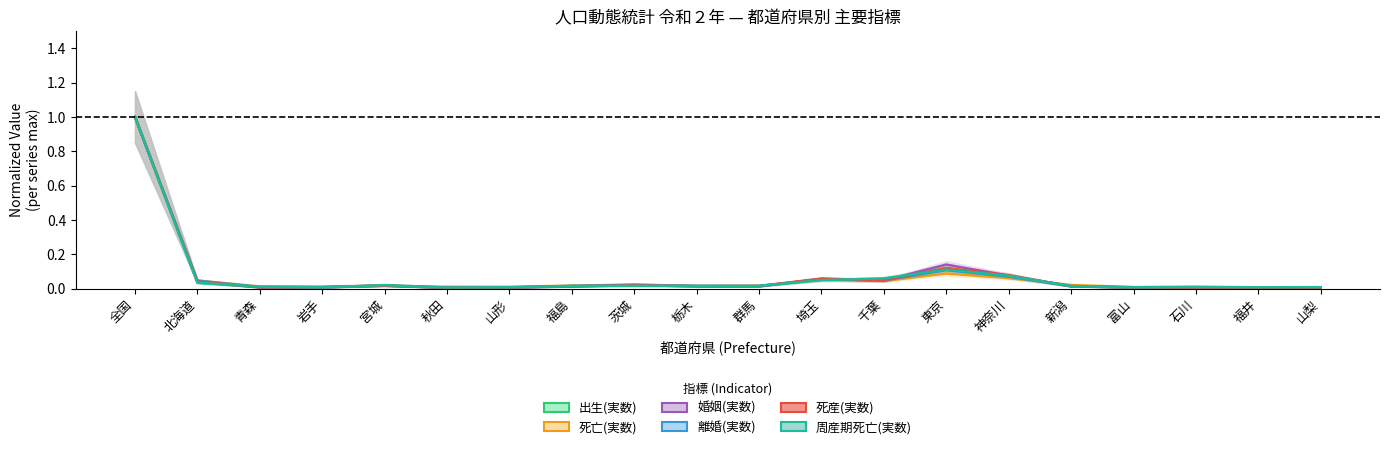

Reading left to right, what are all the values shown in this chart?

出生(実数): 全国=1.0	北海道=0.0	青森=0.0	岩手=0.0	宮城=0.0	秋田=0.0	山形=0.0	福島=0.0	茨城=0.0	栃木=0.0	群馬=0.0	埼玉=0.1	千葉=0.0	東京=0.1	神奈川=0.1	新潟=0.0	富山=0.0	石川=0.0	福井=0.0	山梨=0.0
死亡(実数): 全国=1.0	北海道=0.0	青森=0.0	岩手=0.0	宮城=0.0	秋田=0.0	山形=0.0	福島=0.0	茨城=0.0	栃木=0.0	群馬=0.0	埼玉=0.1	千葉=0.0	東京=0.1	神奈川=0.1	新潟=0.0	富山=0.0	石川=0.0	福井=0.0	山梨=0.0
婚姻(実数): 全国=1.0	北海道=0.0	青森=0.0	岩手=0.0	宮城=0.0	秋田=0.0	山形=0.0	福島=0.0	茨城=0.0	栃木=0.0	群馬=0.0	埼玉=0.1	千葉=0.0	東京=0.1	神奈川=0.1	新潟=0.0	富山=0.0	石川=0.0	福井=0.0	山梨=0.0
離婚(実数): 全国=1.0	北海道=0.0	青森=0.0	岩手=0.0	宮城=0.0	秋田=0.0	山形=0.0	福島=0.0	茨城=0.0	栃木=0.0	群馬=0.0	埼玉=0.1	千葉=0.0	東京=0.1	神奈川=0.1	新潟=0.0	富山=0.0	石川=0.0	福井=0.0	山梨=0.0
死産(実数): 全国=1.0	北海道=0.0	青森=0.0	岩手=0.0	宮城=0.0	秋田=0.0	山形=0.0	福島=0.0	茨城=0.0	栃木=0.0	群馬=0.0	埼玉=0.1	千葉=0.0	東京=0.1	神奈川=0.1	新潟=0.0	富山=0.0	石川=0.0	福井=0.0	山梨=0.0
周産期死亡(実数): 全国=1.0	北海道=0.0	青森=0.0	岩手=0.0	宮城=0.0	秋田=0.0	山形=0.0	福島=0.0	茨城=0.0	栃木=0.0	群馬=0.0	埼玉=0.0	千葉=0.1	東京=0.1	神奈川=0.1	新潟=0.0	富山=0.0	石川=0.0	福井=0.0	山梨=0.0